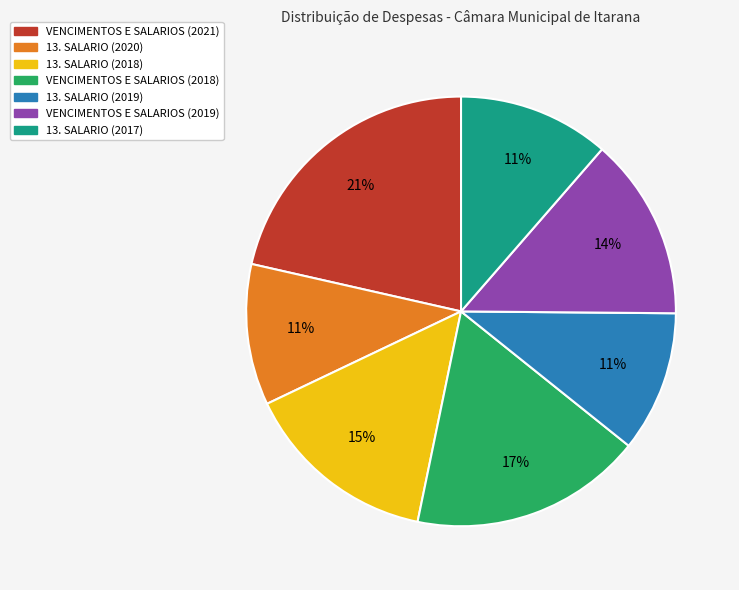

Is there any slice that represents more than half of the pie?

No